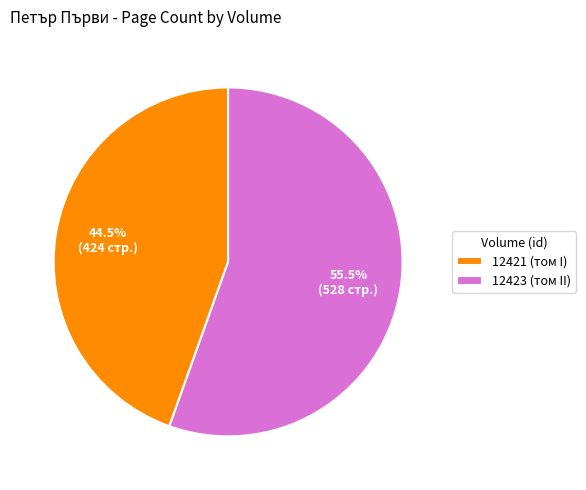

True or false: 12421 (том I) accounts for 39% of the total.

False